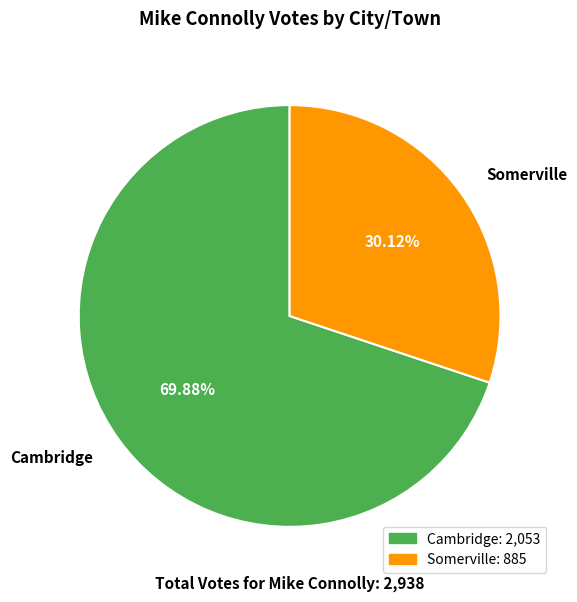

Rank the categories by value from highest to lowest.

Cambridge, Somerville